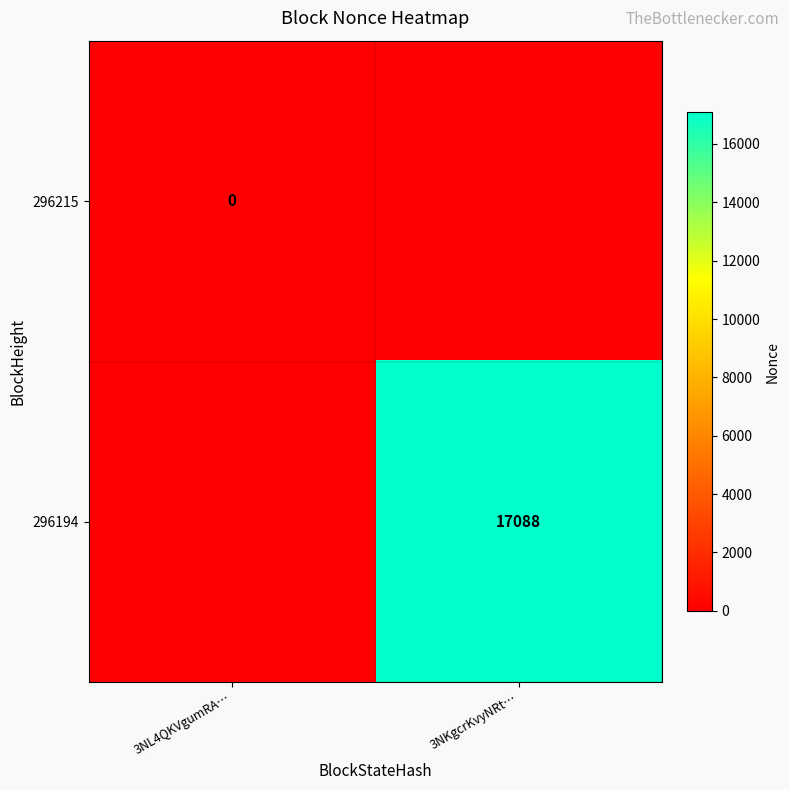

At which category is the sum across all series the highest?

3NKgcrKvyNRt…